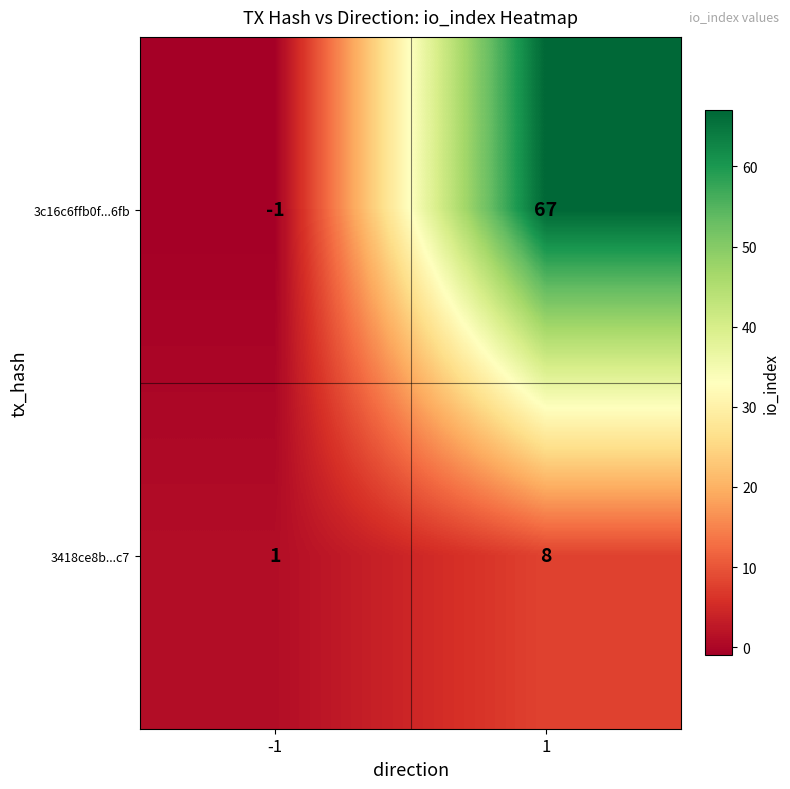

The value of 3418ce8b...c7 at 1 is 5. True or false?

False